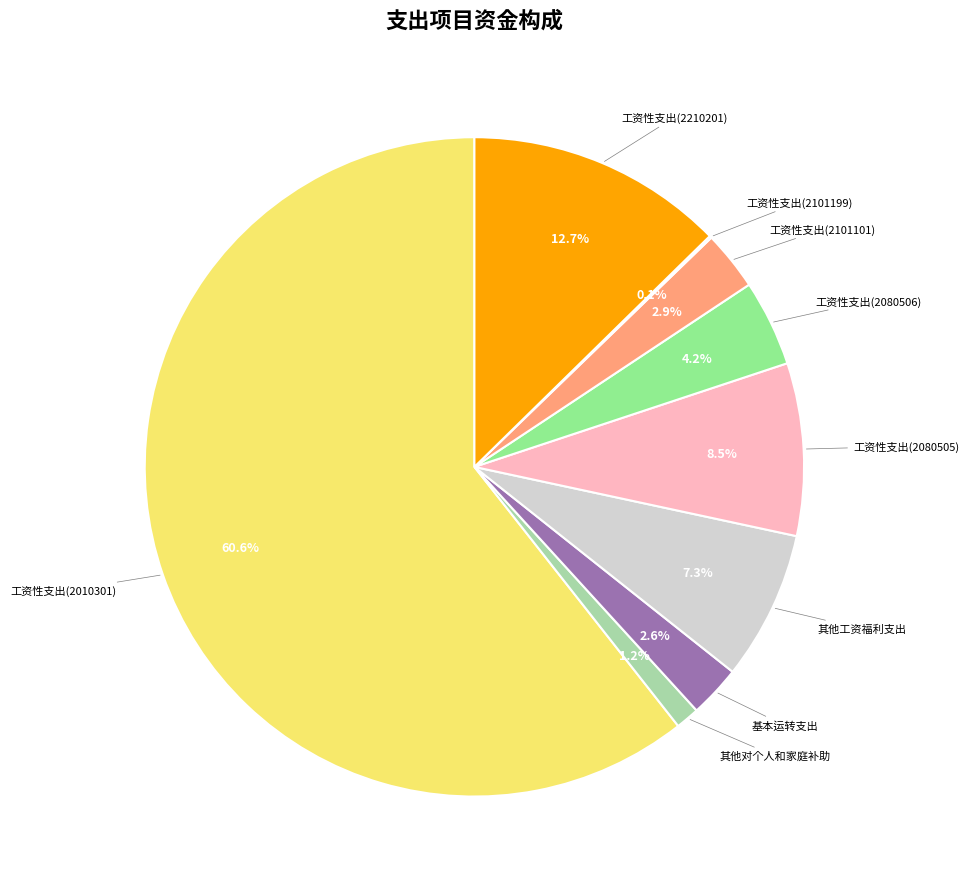

Is there any slice that represents more than half of the pie?

Yes